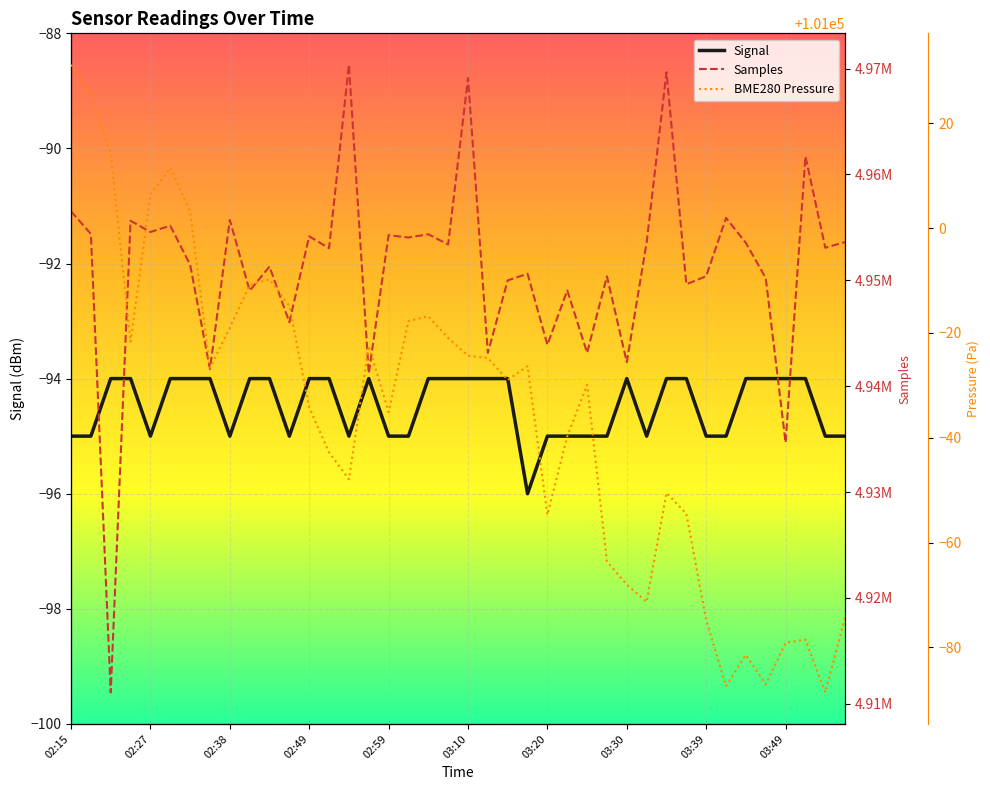

Is this an area chart (filled region under the line)?

No